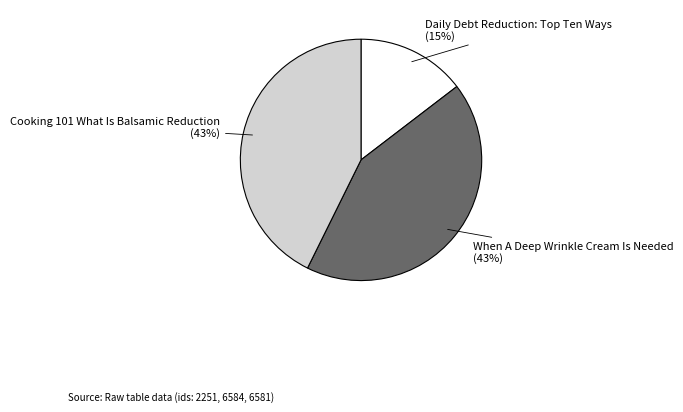

True or false: Cooking 101 What Is Balsamic Reduction accounts for 33% of the total.

False